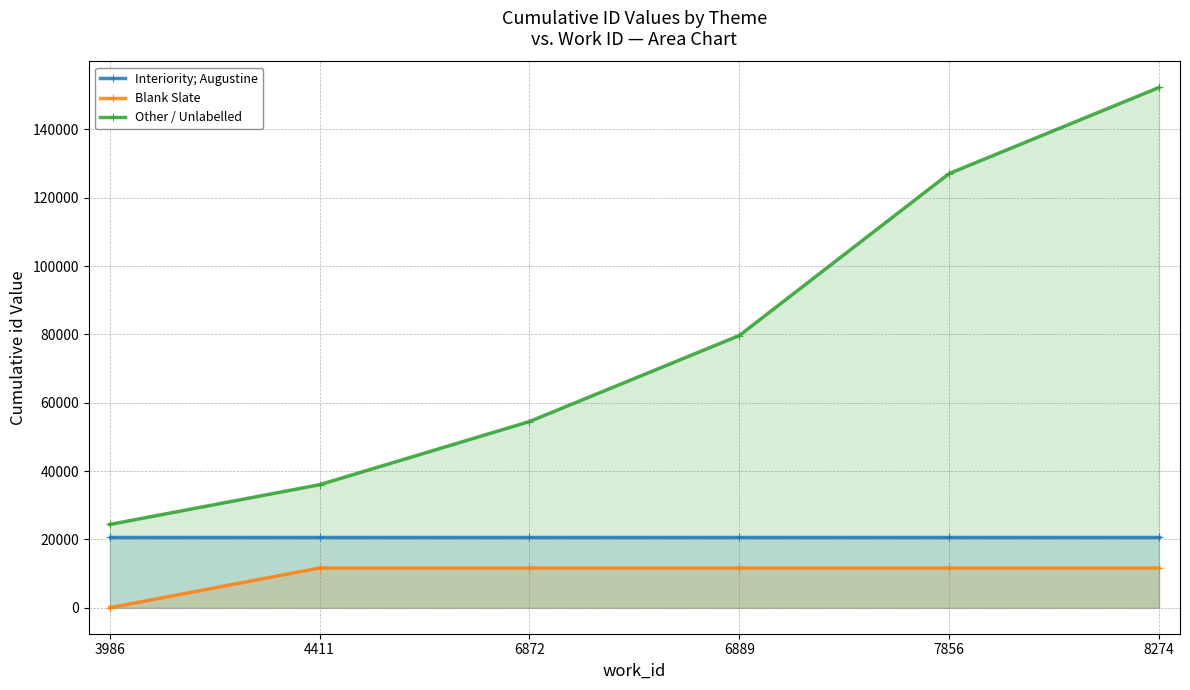

True or false: Interiority; Augustine and Blank Slate cross at least once.

False